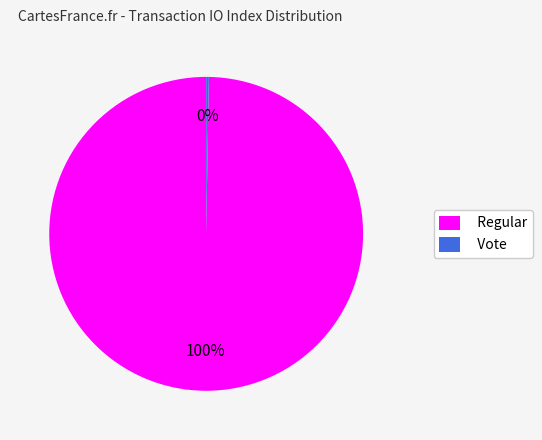

To the nearest percent, what is the average slice percentage?

50%